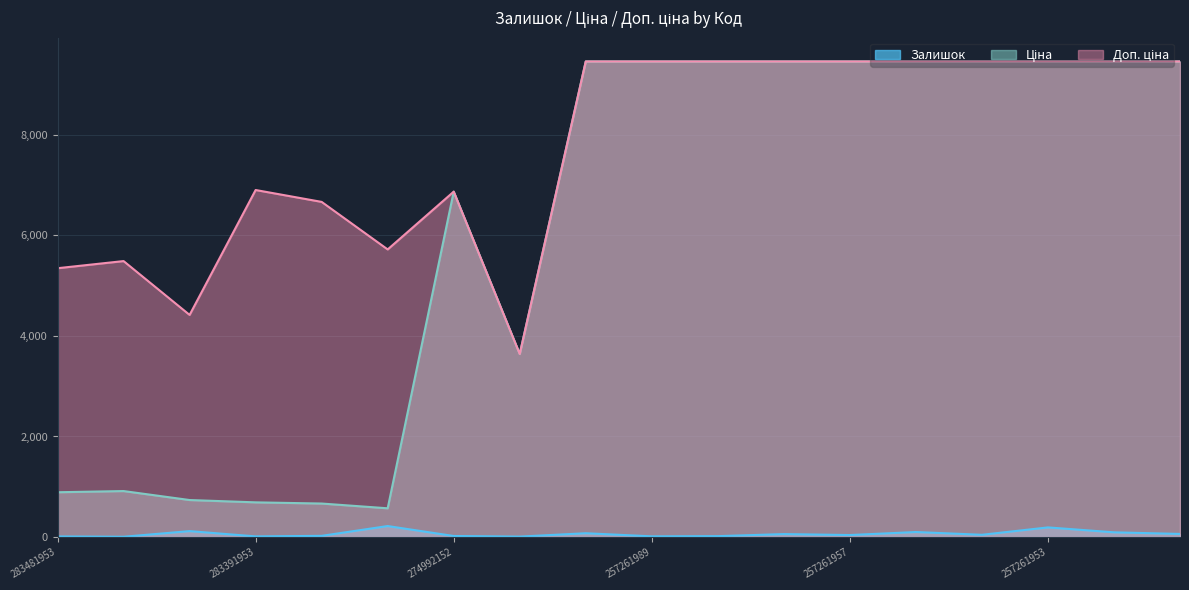

At which label is Доп. ціна closest to 6549?

283361953